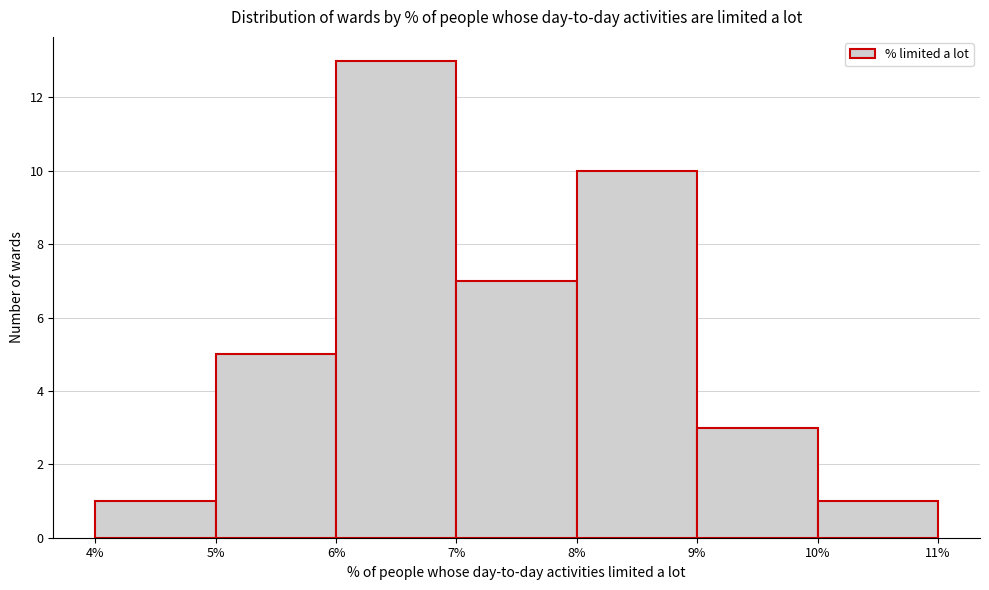

Reading left to right, transcribe this chart: for each bar, give the range it covers on the x-axis and its height. The values are not printed on the chart, so give them approximately, as read against the axis.

4% to 5%: 1
5% to 6%: 5
6% to 7%: 13
7% to 8%: 7
8% to 9%: 10
9% to 10%: 3
10% to 11%: 1